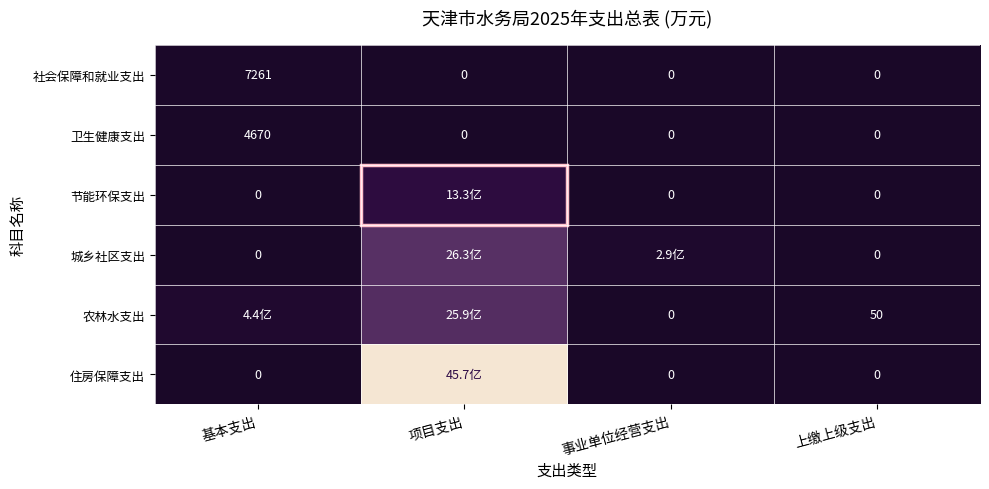

At which category does the chart reach its minimum across all series?

项目支出